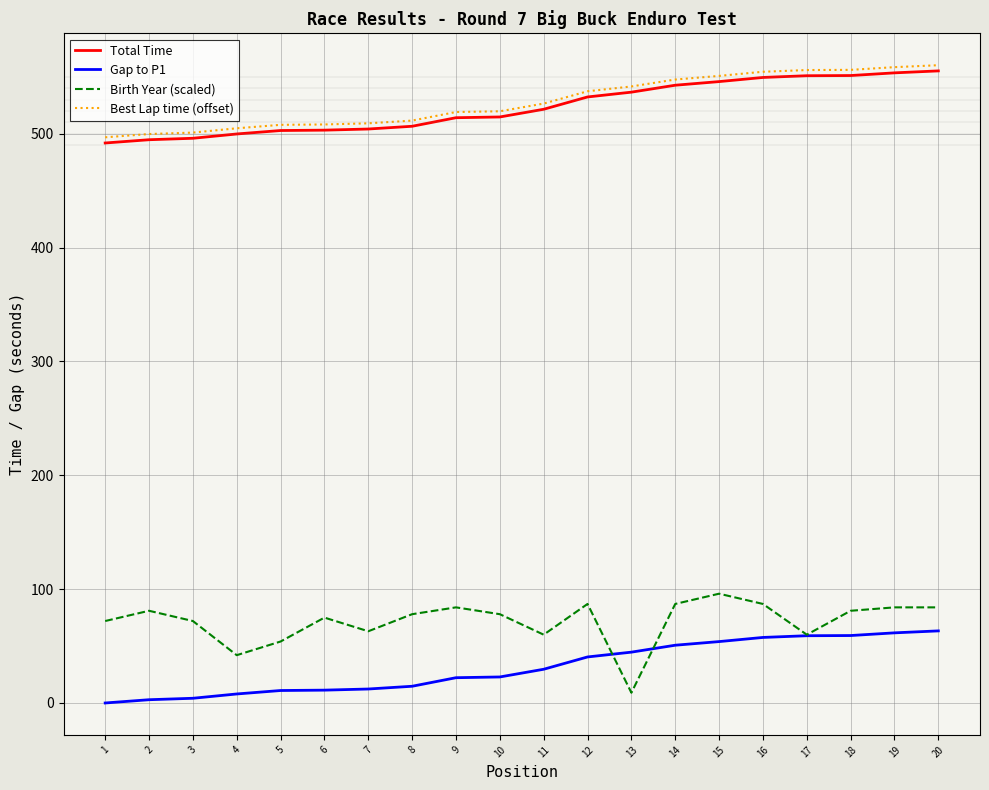

What is the highest value of the Best Lap time (offset) series?

560.3